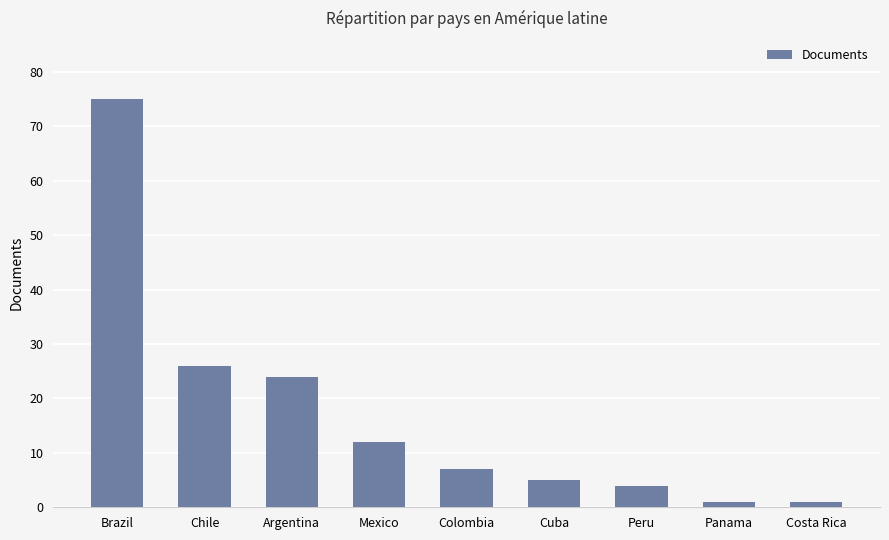

What is the smallest value displayed?

1